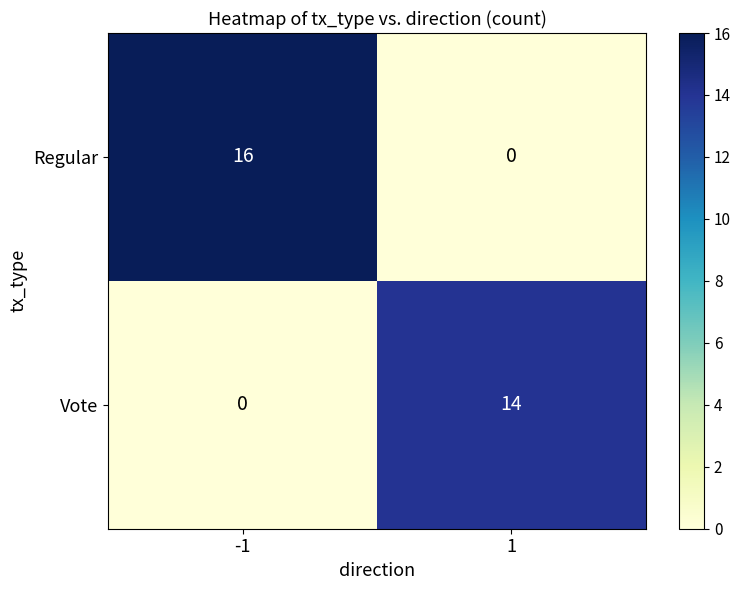

The Regular series shows 0 at 1. True or false?

True